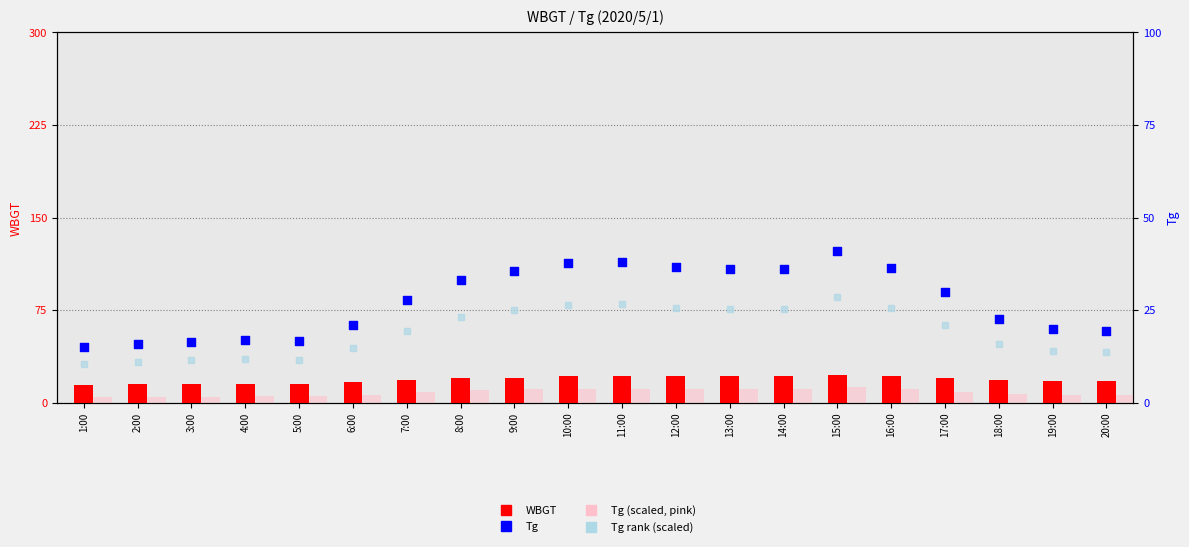

At how many categories does at least one series exceed 5?

20